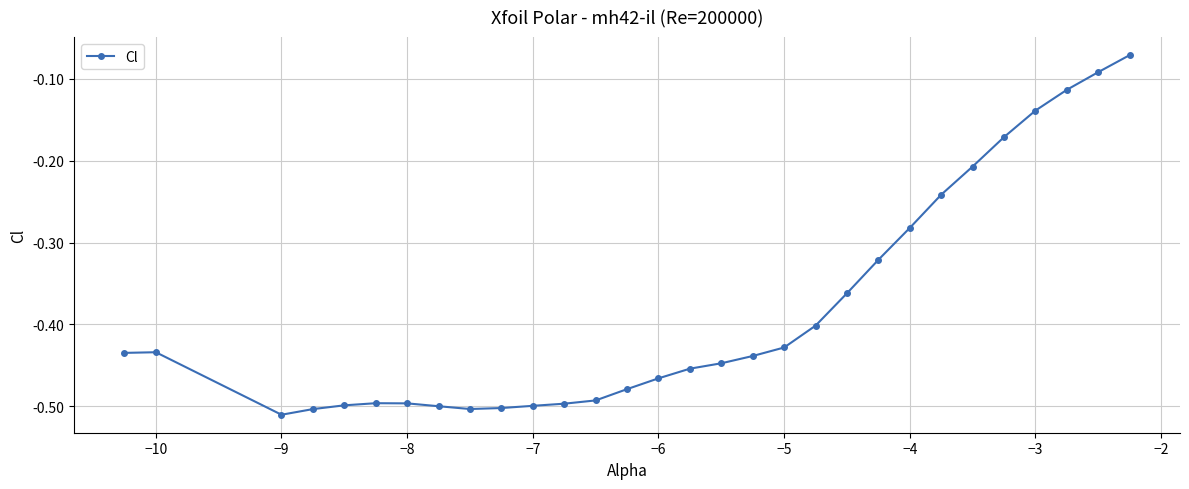

What is the difference between the second highest and minimum values?

0.4